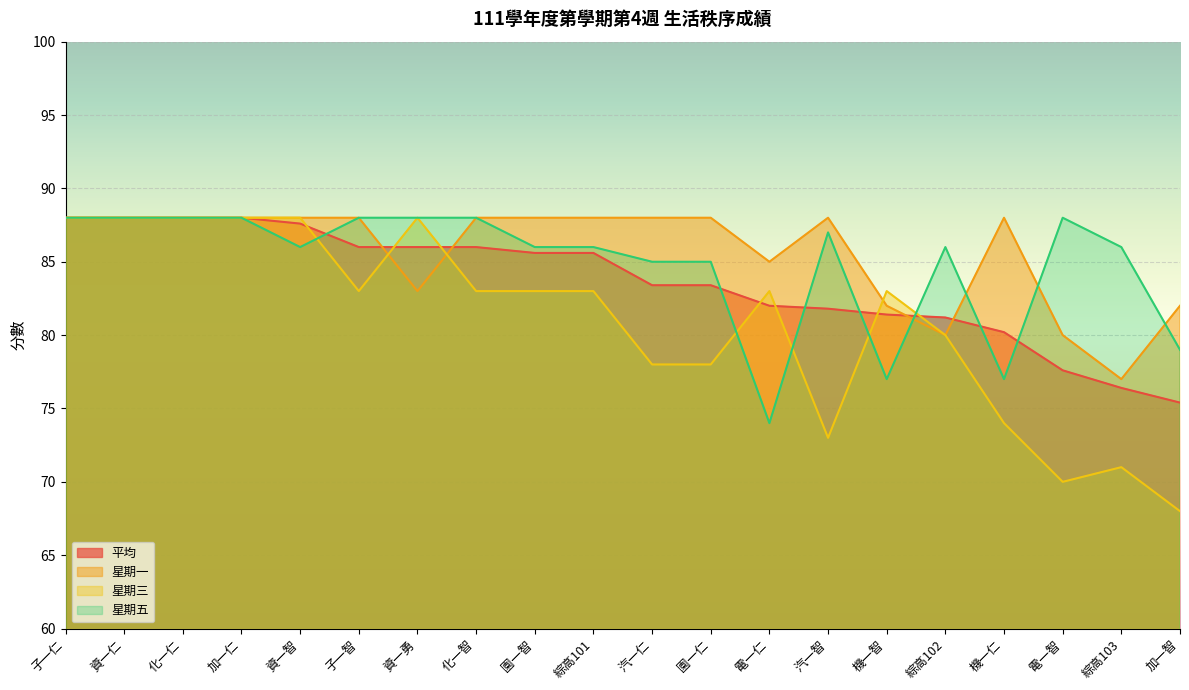

True or false: 星期一 has more than 1 points higher than both neighbors.

True